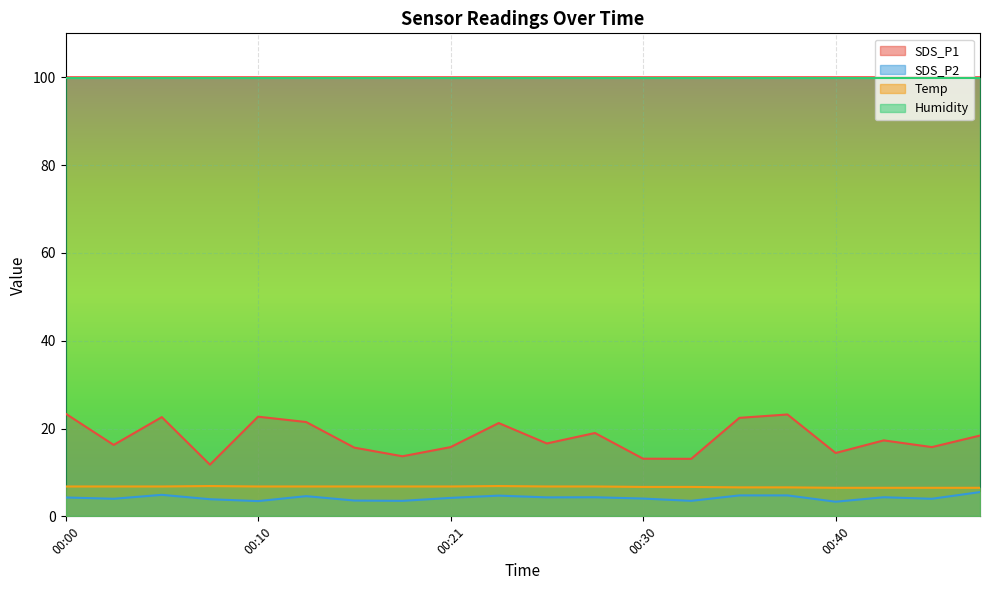

True or false: Temp and SDS_P2 intersect in this chart.

False